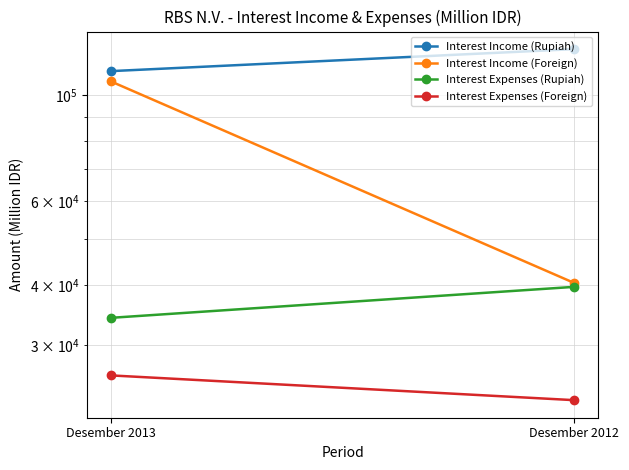

Where is Interest Income (Foreign) nearest to the value 73576?

Desember 2012